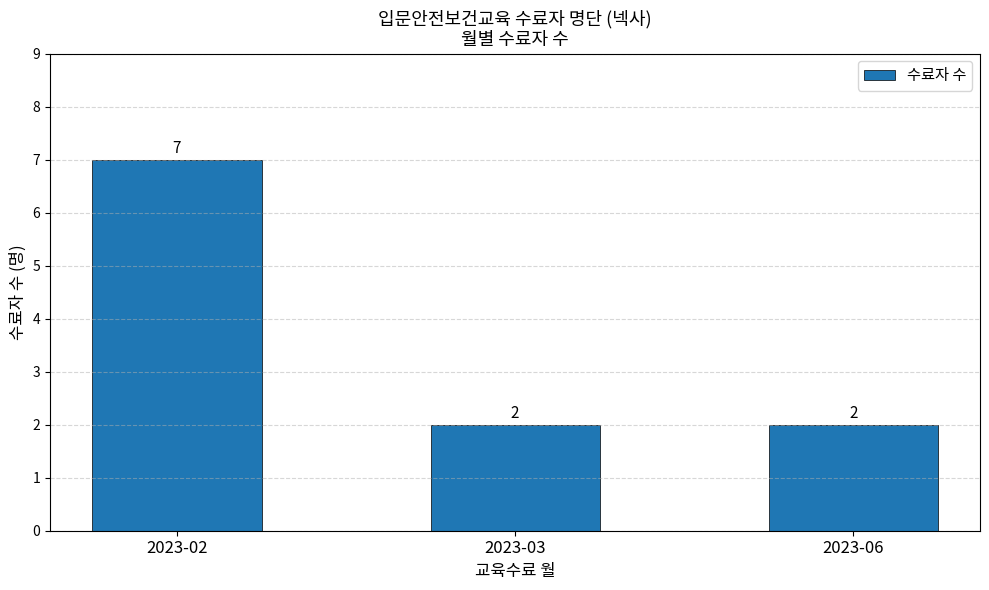

Is it true that the value at 2023-03 is 2?

True